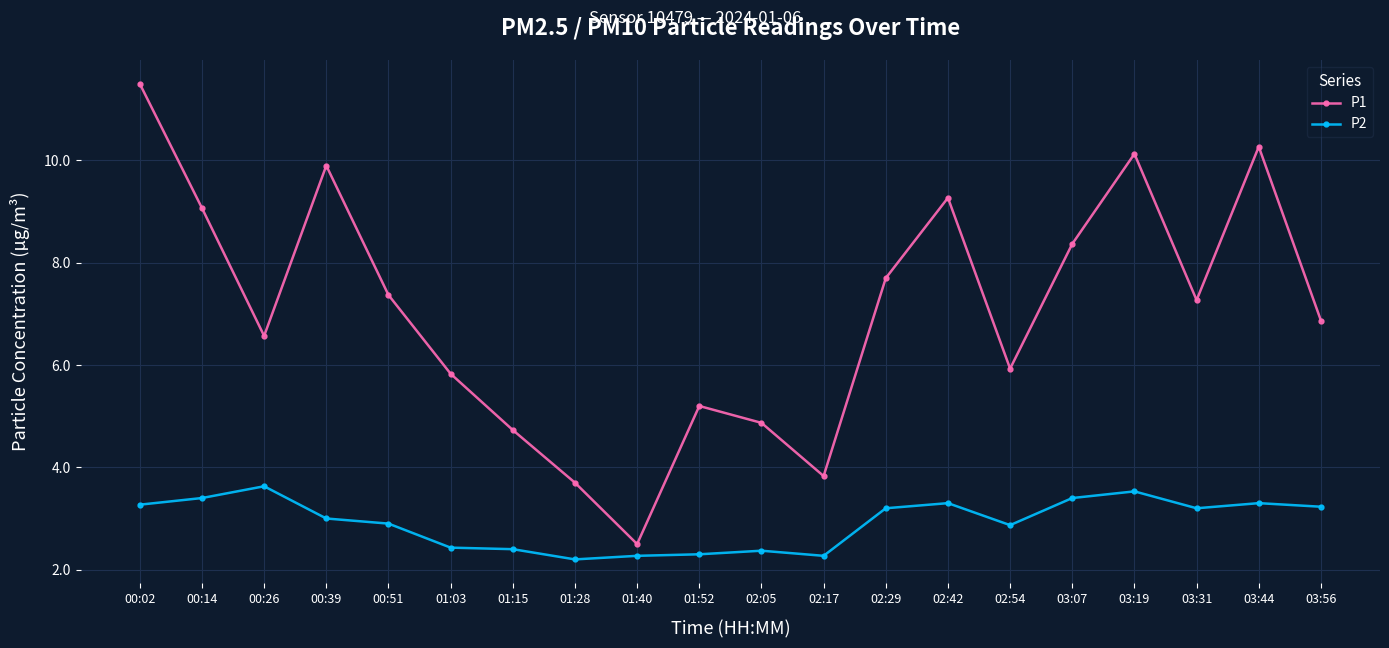

Which series changed the most between 01:28 and 01:52?

P1